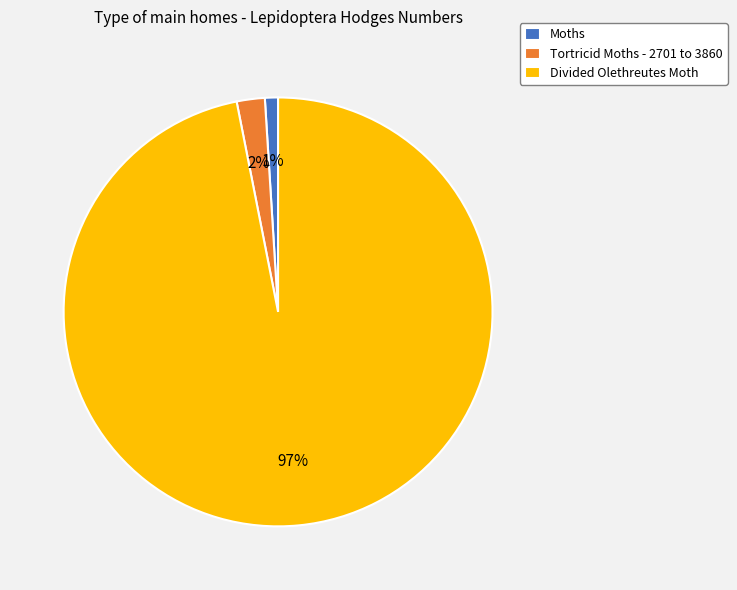

Is it true that Moths is 1% of the pie?

True